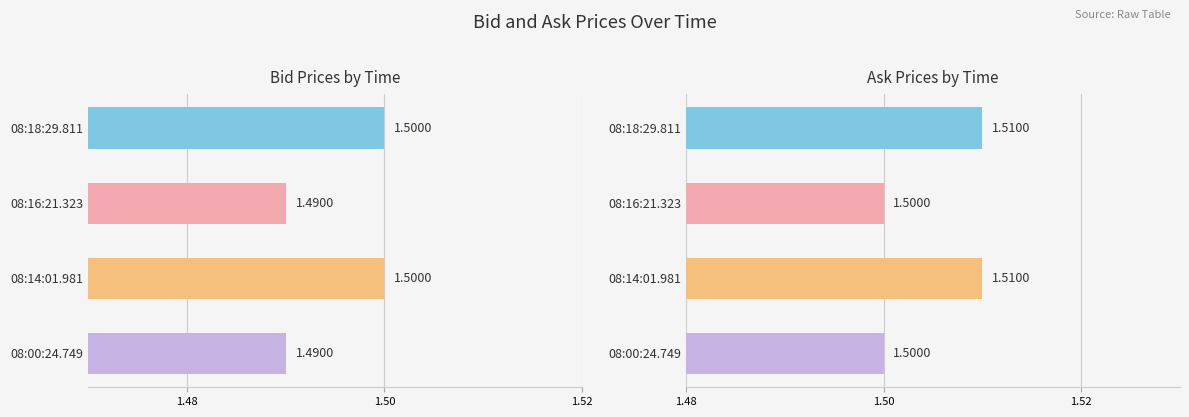

At how many categories does at least one series exceed 1?

4